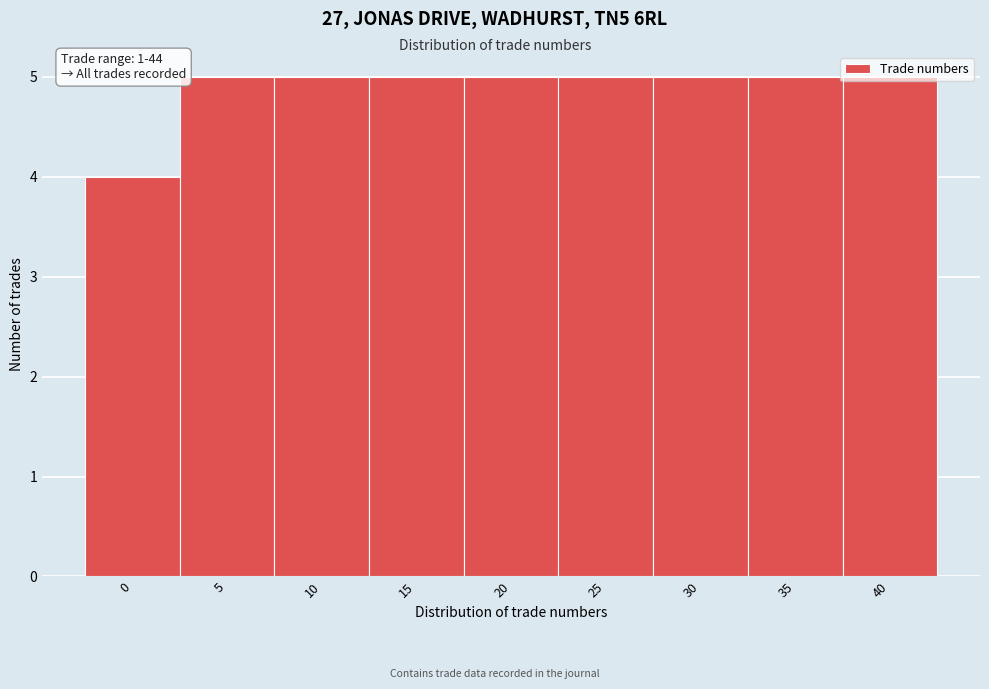

What is the sum of the values at 0 and 25?

9